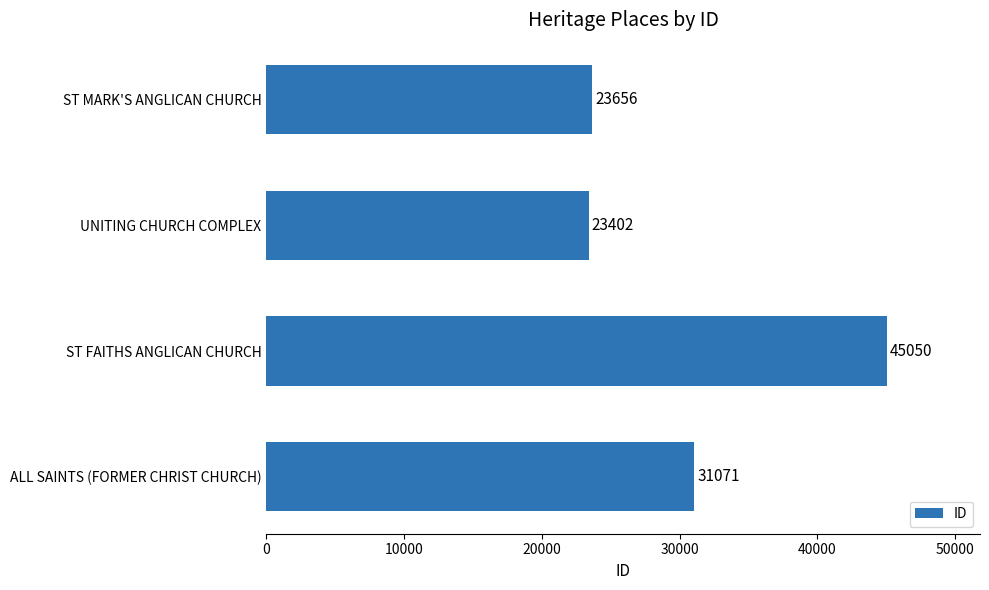

What is the maximum value shown in the chart?

45050